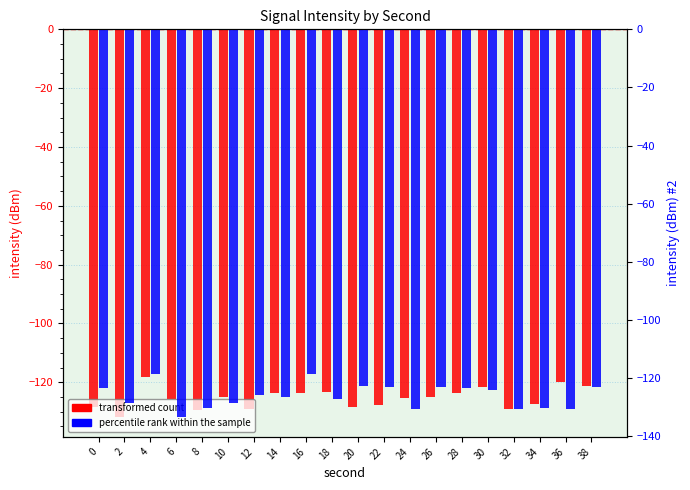

Is the value of transformed count at 18 greater than the value of percentile rank within the sample at 32?

Yes